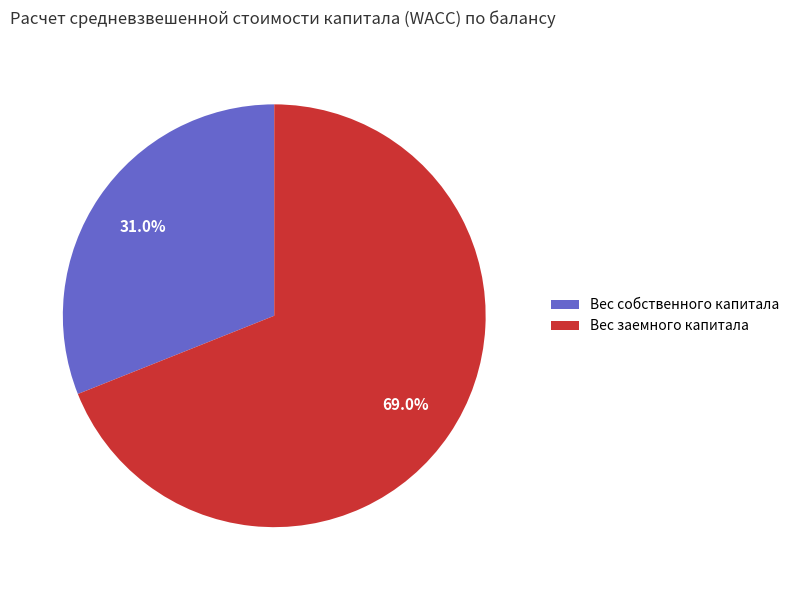

Which category has the biggest portion of the pie?

Вес заемного капитала